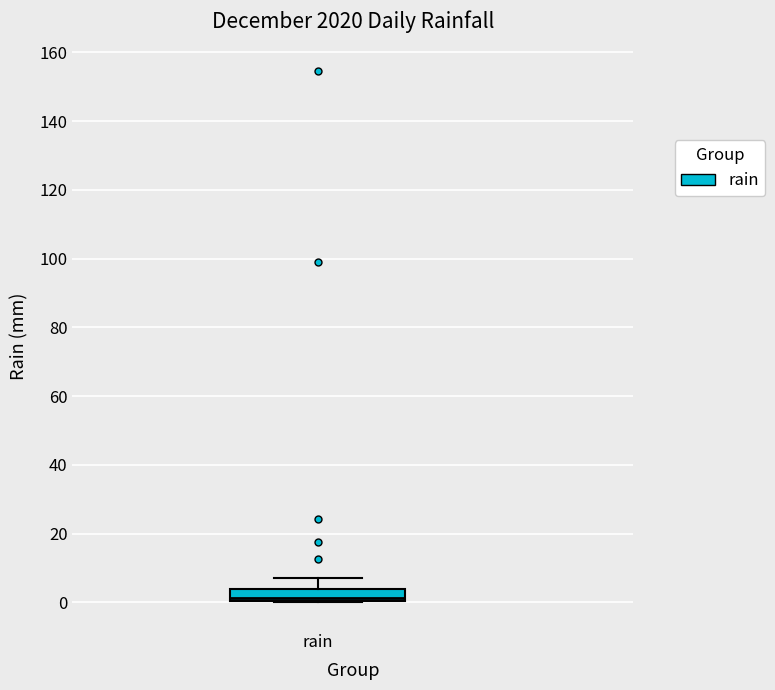

Read this box plot against the y-axis: the position of the median line, the range covered by the box, and the ends of both whiskers. The values are not printed on the chart, so give them approximately, as read against the axis.

median 2, box 0 to 4, whiskers 0 to 8